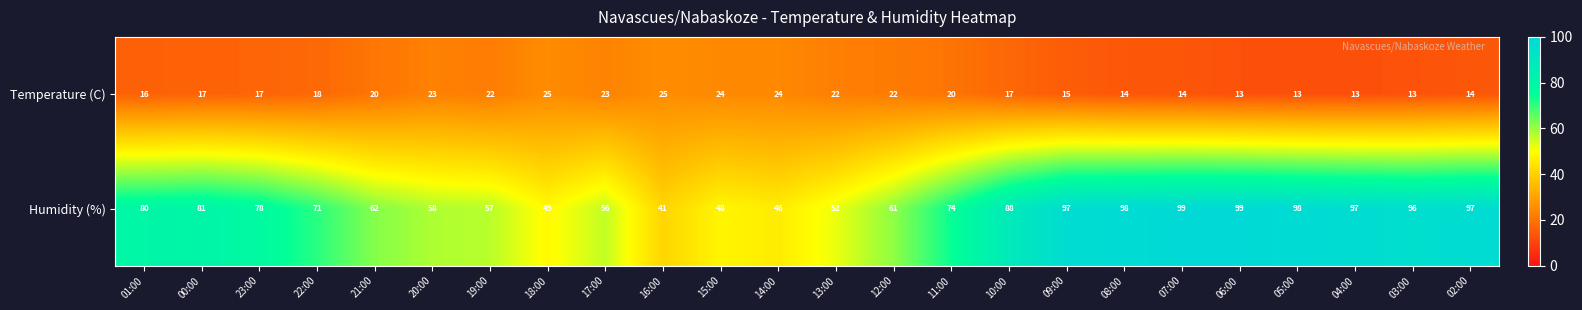

What is the difference between the second highest and minimum values in the Temperature (C) series?

12